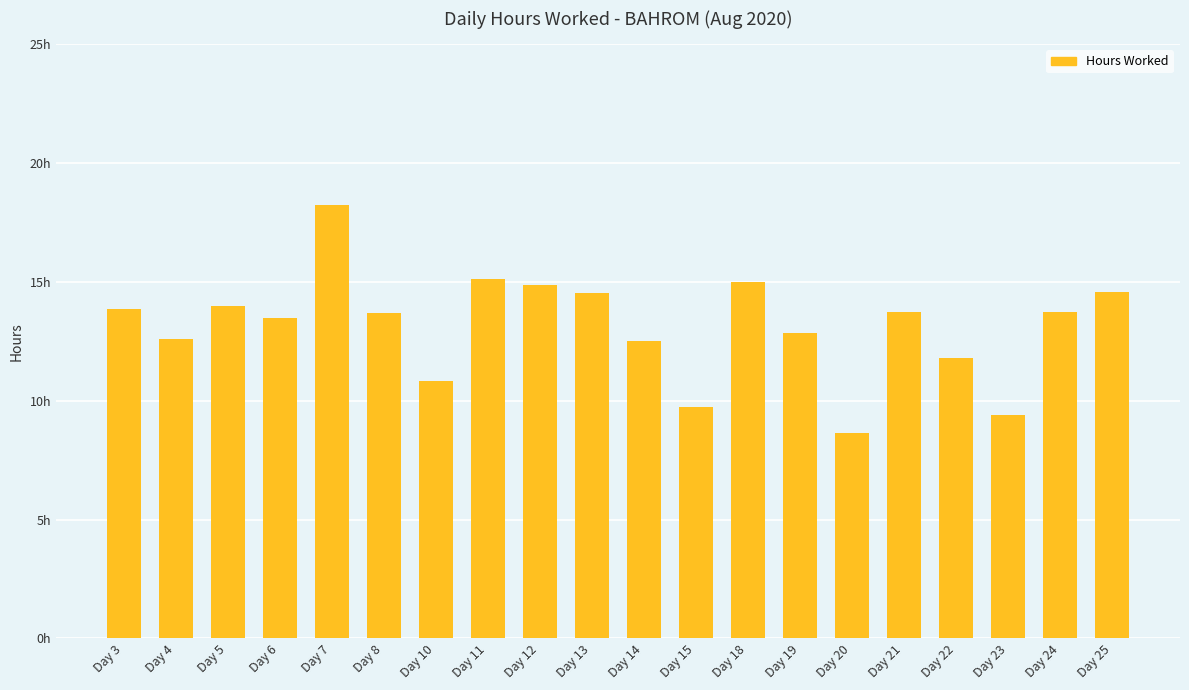

Rank the categories by value from lowest to highest.

Day 20, Day 23, Day 15, Day 10, Day 22, Day 14, Day 4, Day 19, Day 6, Day 8, Day 24, Day 21, Day 3, Day 5, Day 13, Day 25, Day 12, Day 18, Day 11, Day 7